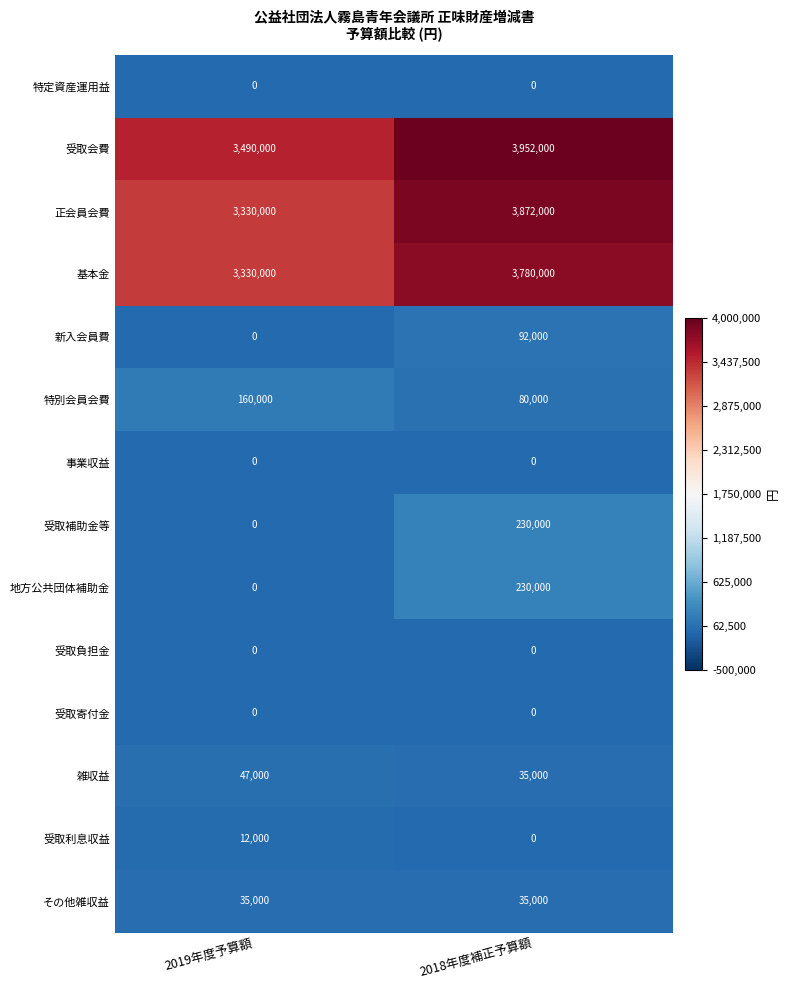

Which label corresponds to the largest value in the chart?

2018年度補正予算額